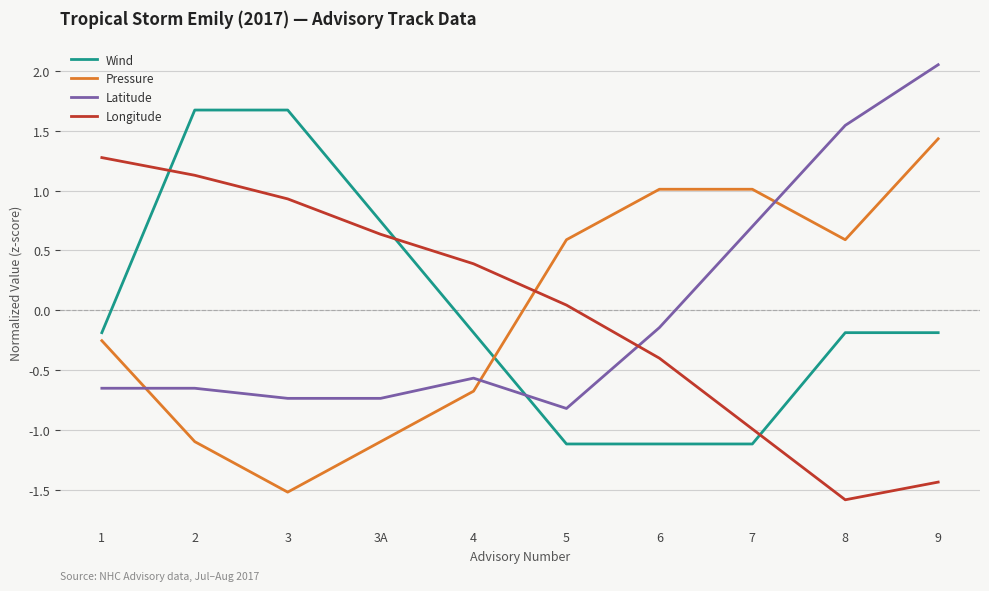

What position from the right is 3?

8